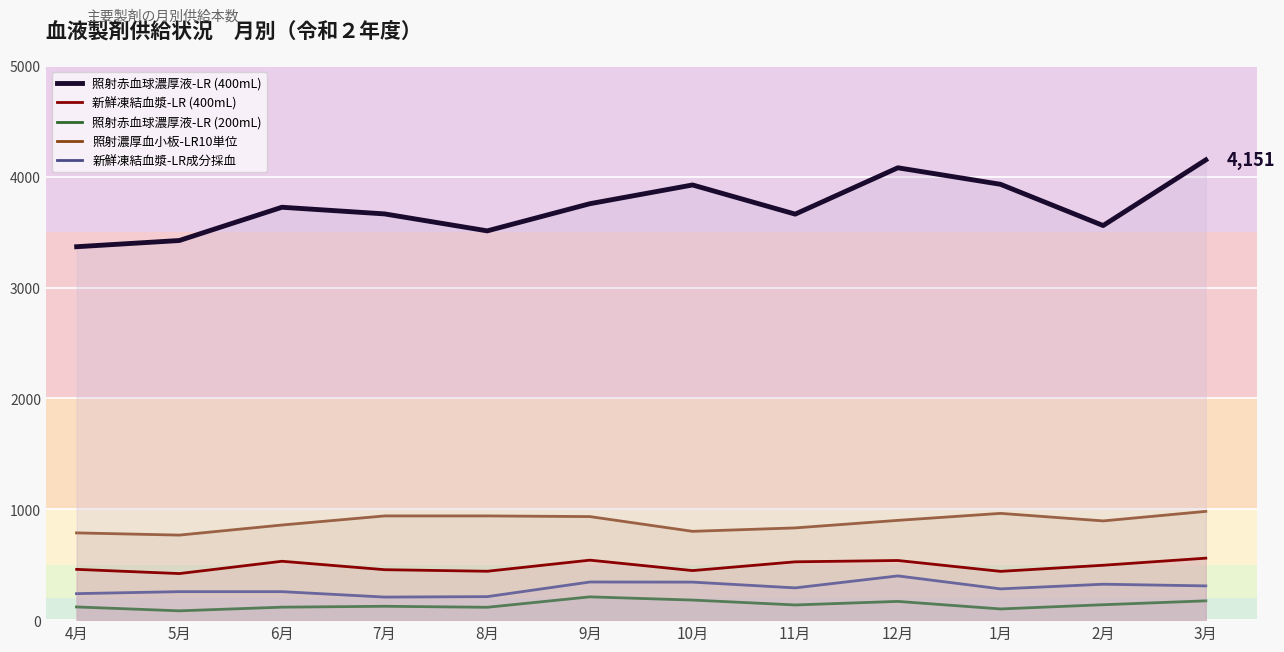

How many data points in 照射赤血球濃厚液-LR (400mL) are above 3724?

5